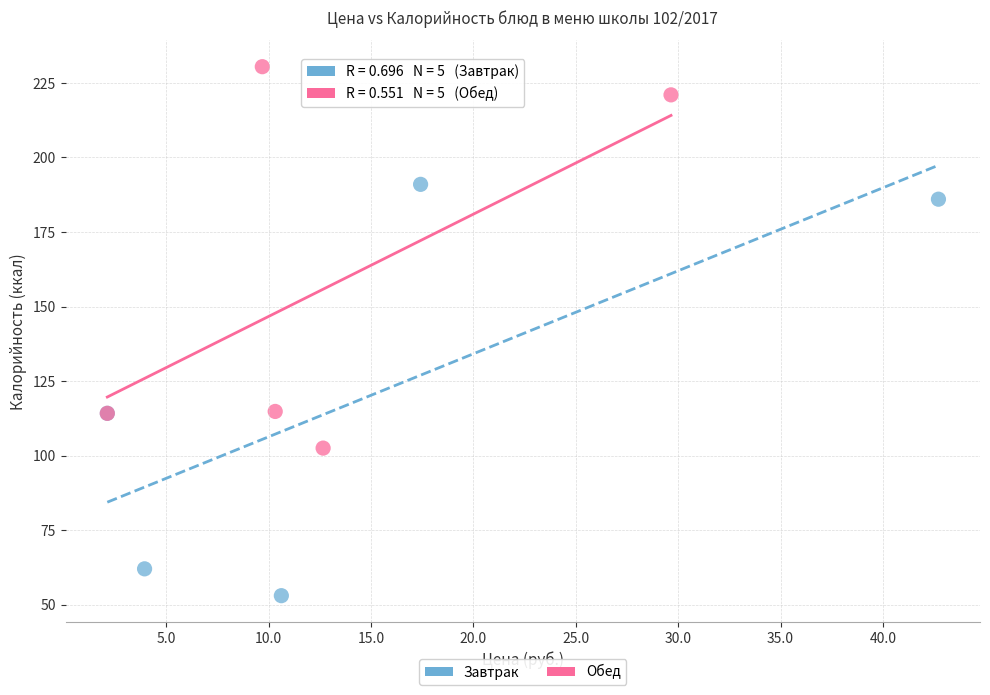

What are all the series names shown in the legend?

Завтрак, Обед